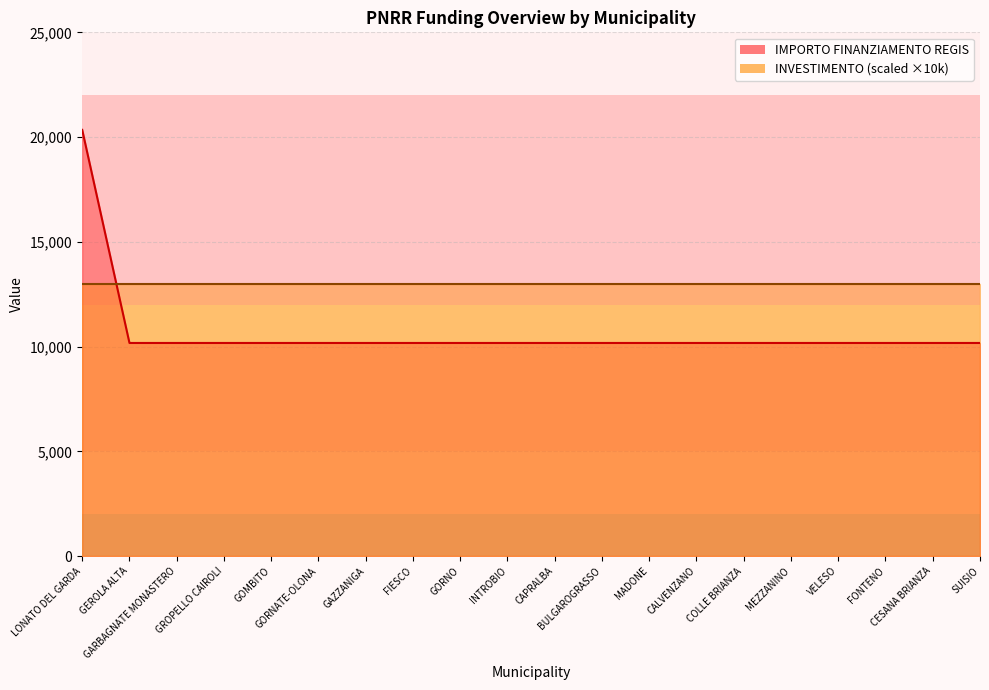

What is the minimum value shown in the chart?

10172